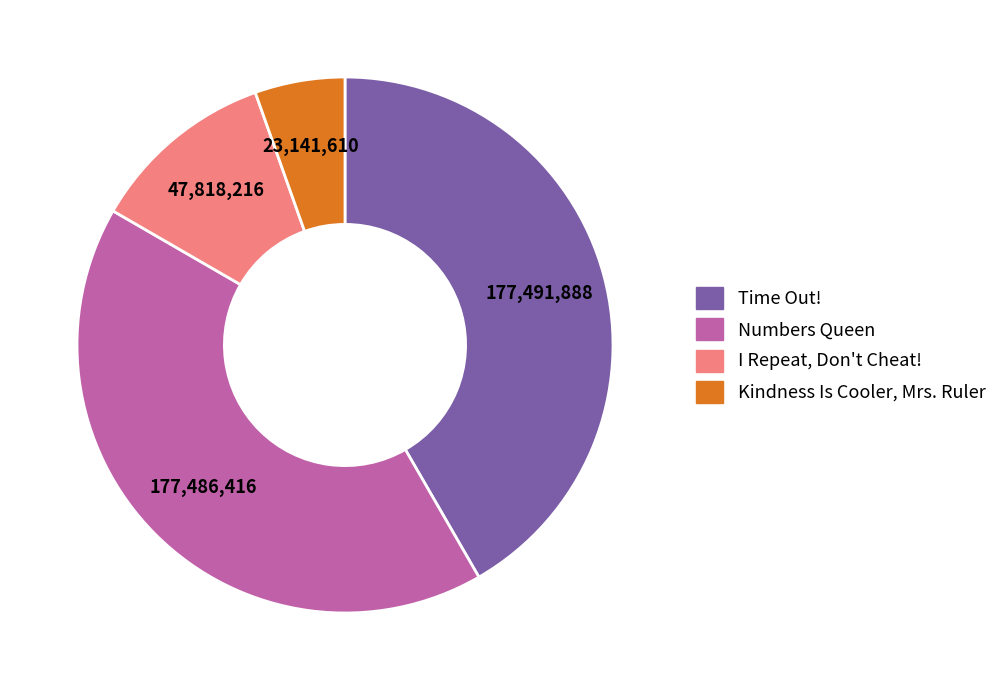

How many segments does this pie chart have?

4